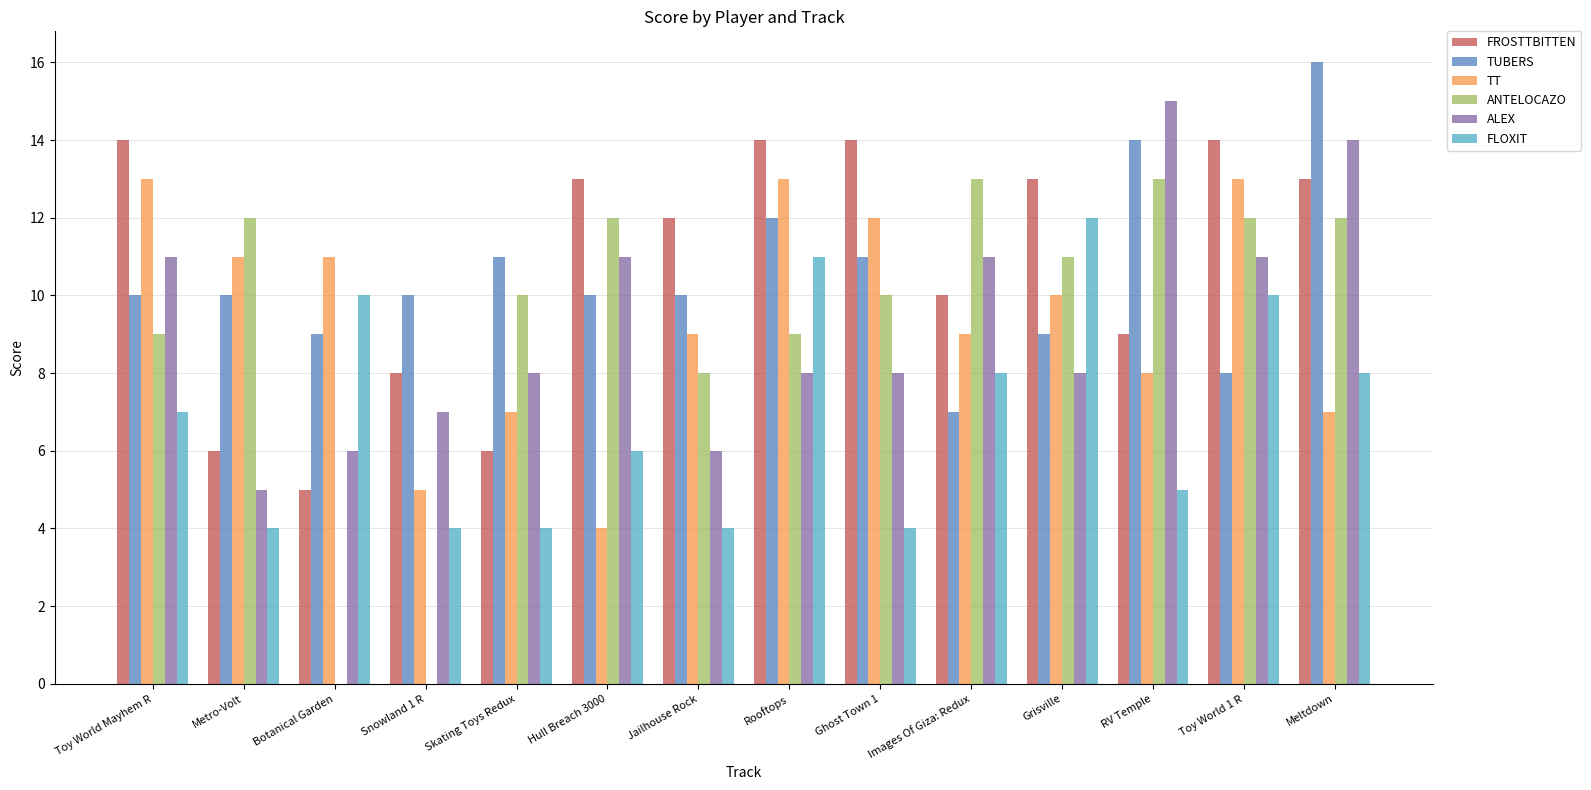

What is the highest value of the ALEX series?

15